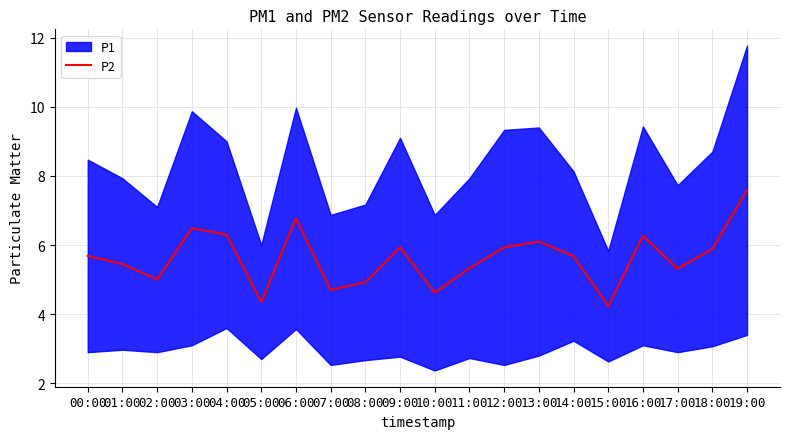

Reading right to left, extract all data points from this chart.

7.6	5.9	5.3	6.3	4.2	5.7	6.1	5.9	5.3	4.6	5.9	4.9	4.7	6.8	4.3	6.3	6.5	5.0	5.5	5.7